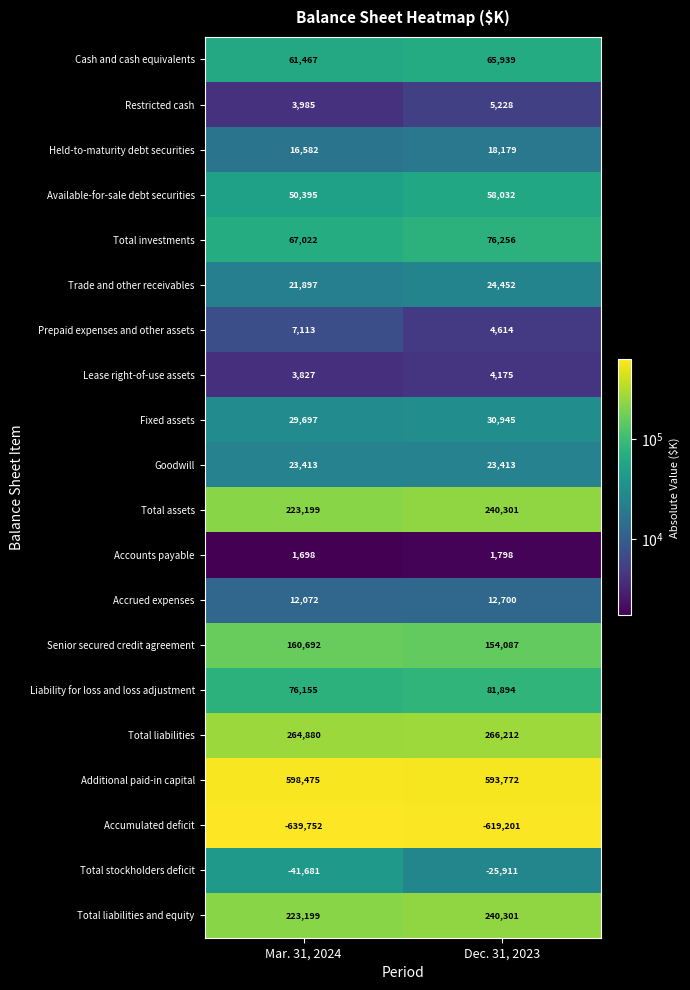

What is the minimum value for Restricted cash?

3985